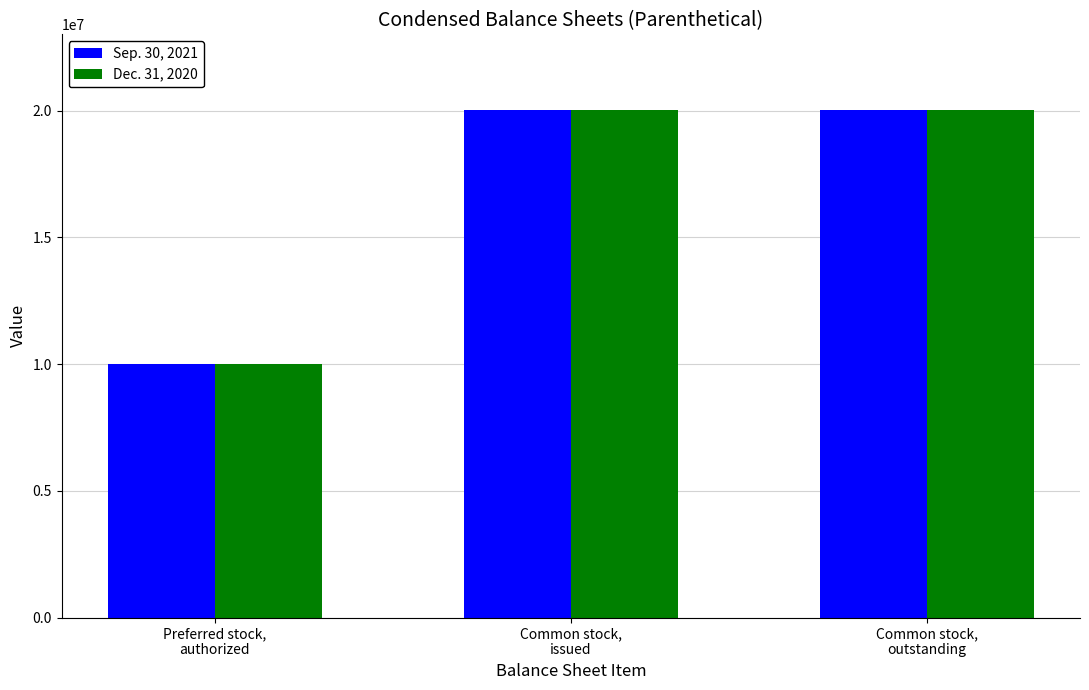

At how many categories does at least one series exceed 17698841?

2